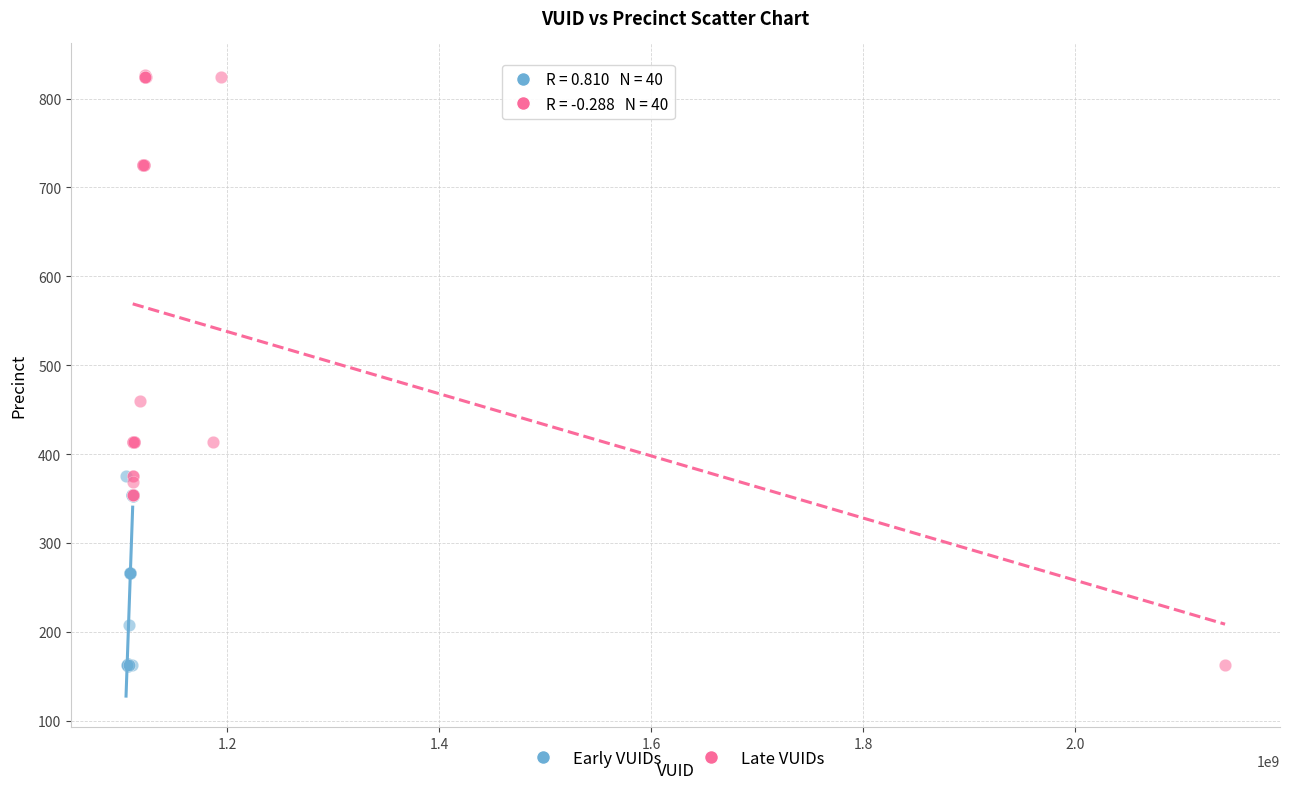

Which series has the largest Y range (max minus min)?

Late VUIDs